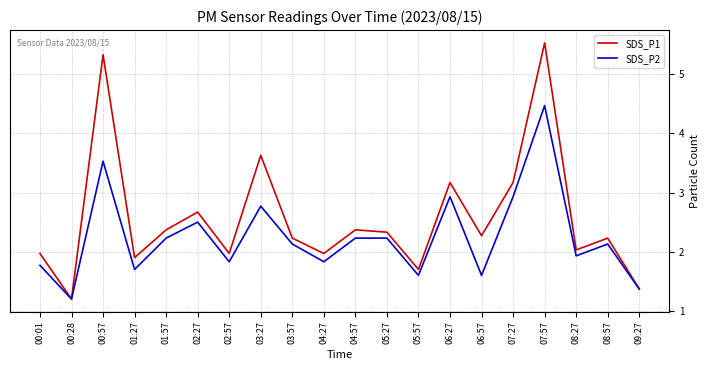

Where is the first local maximum for SDS_P2?

00:57